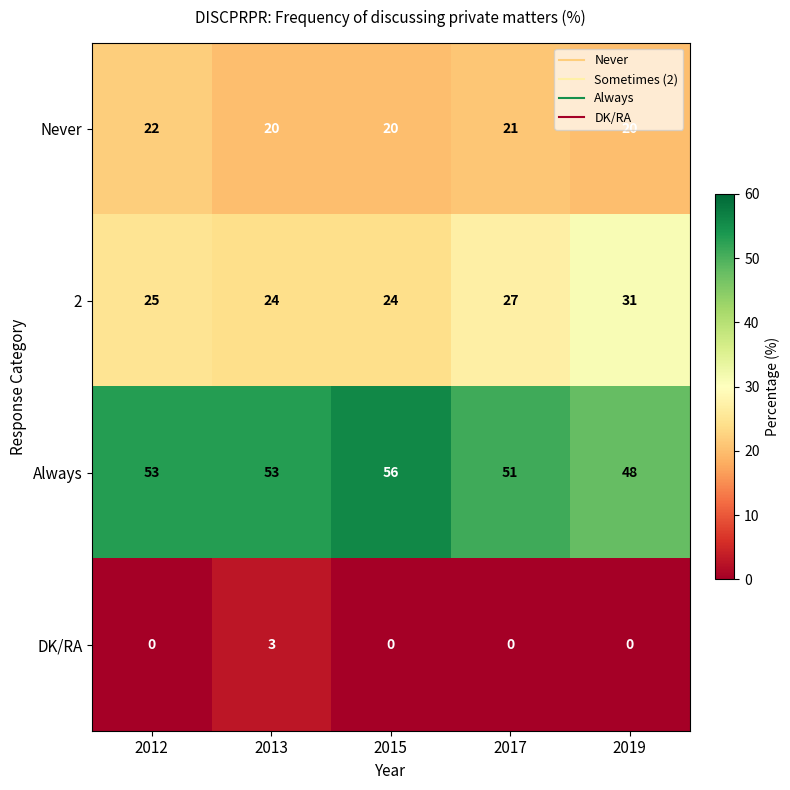

Which series has the largest range (max minus min)?

Always